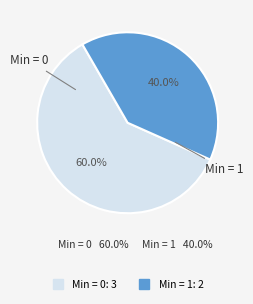

Does any single category account for the majority?

Yes